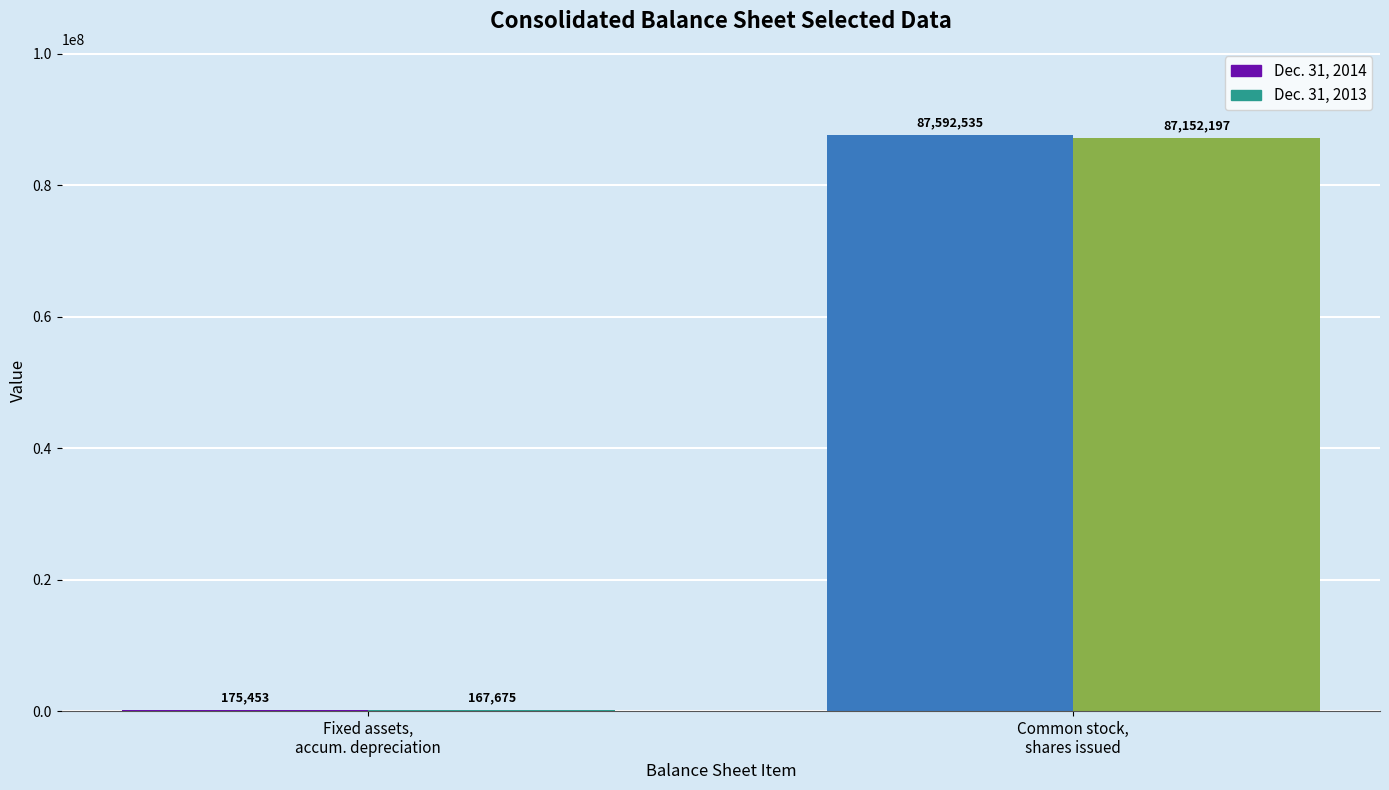

The value of Dec. 31, 2013 at Common stock, shares issued is 87152197. True or false?

True